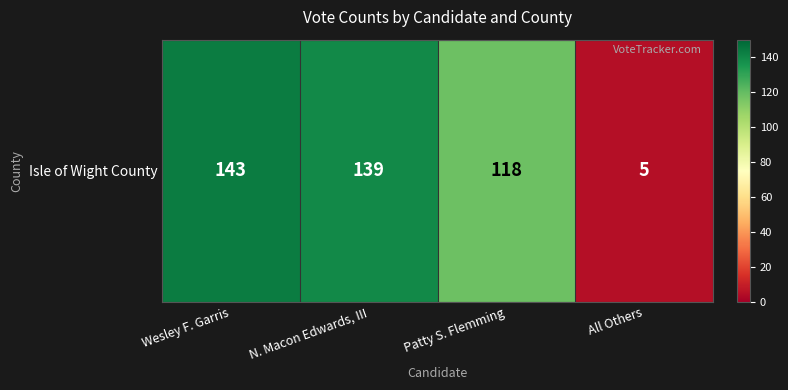

What is the average value?

101